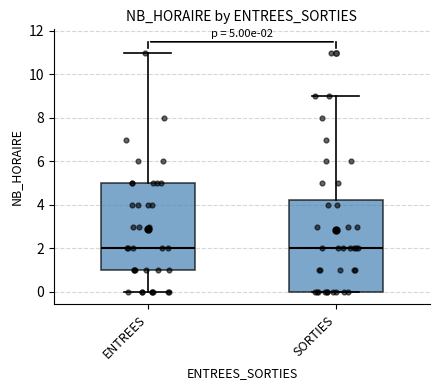

Comparing the boxes themselves (not the whiskers), which one is the tallest?

SORTIES